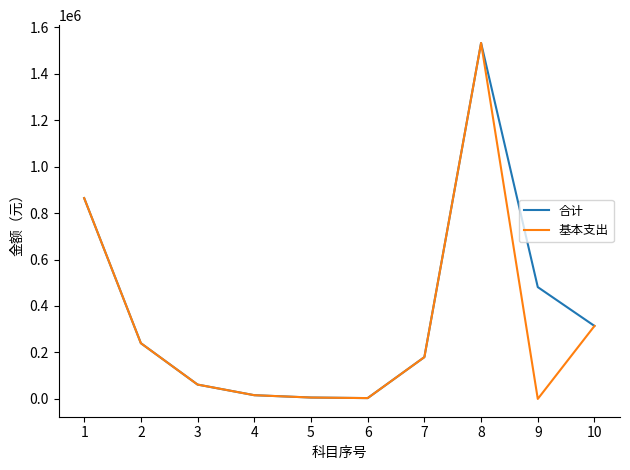

At which category is the sum across all series the highest?

8